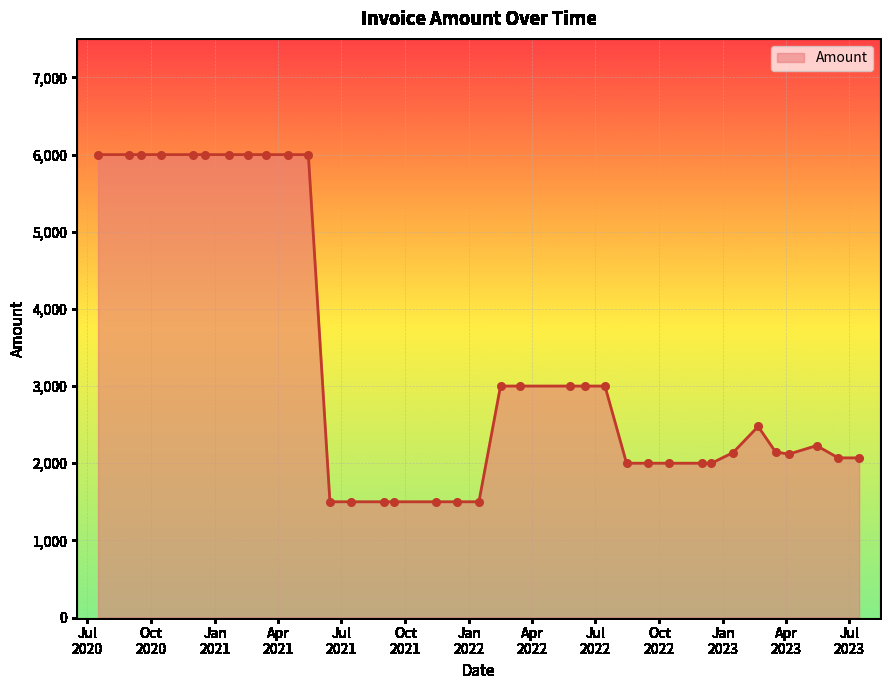

What is the smallest value displayed?

1500.0